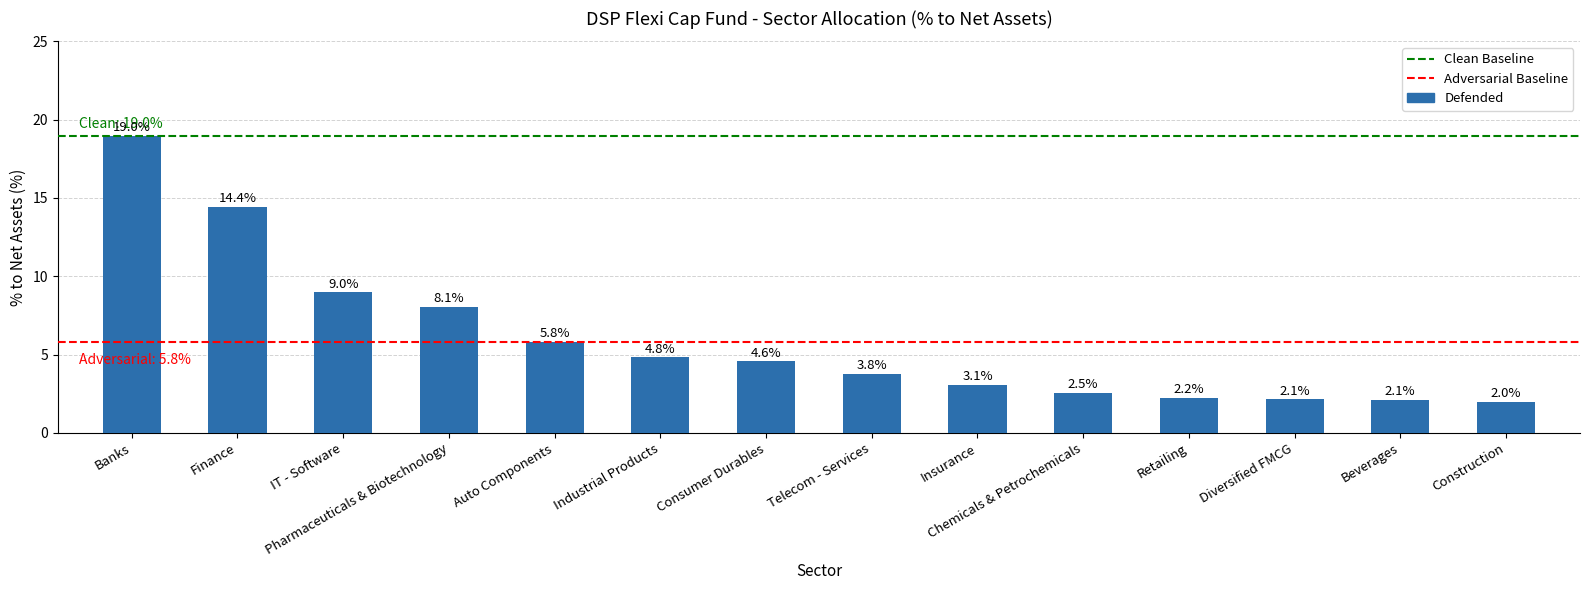

Does the chart contain stacked bars?

No